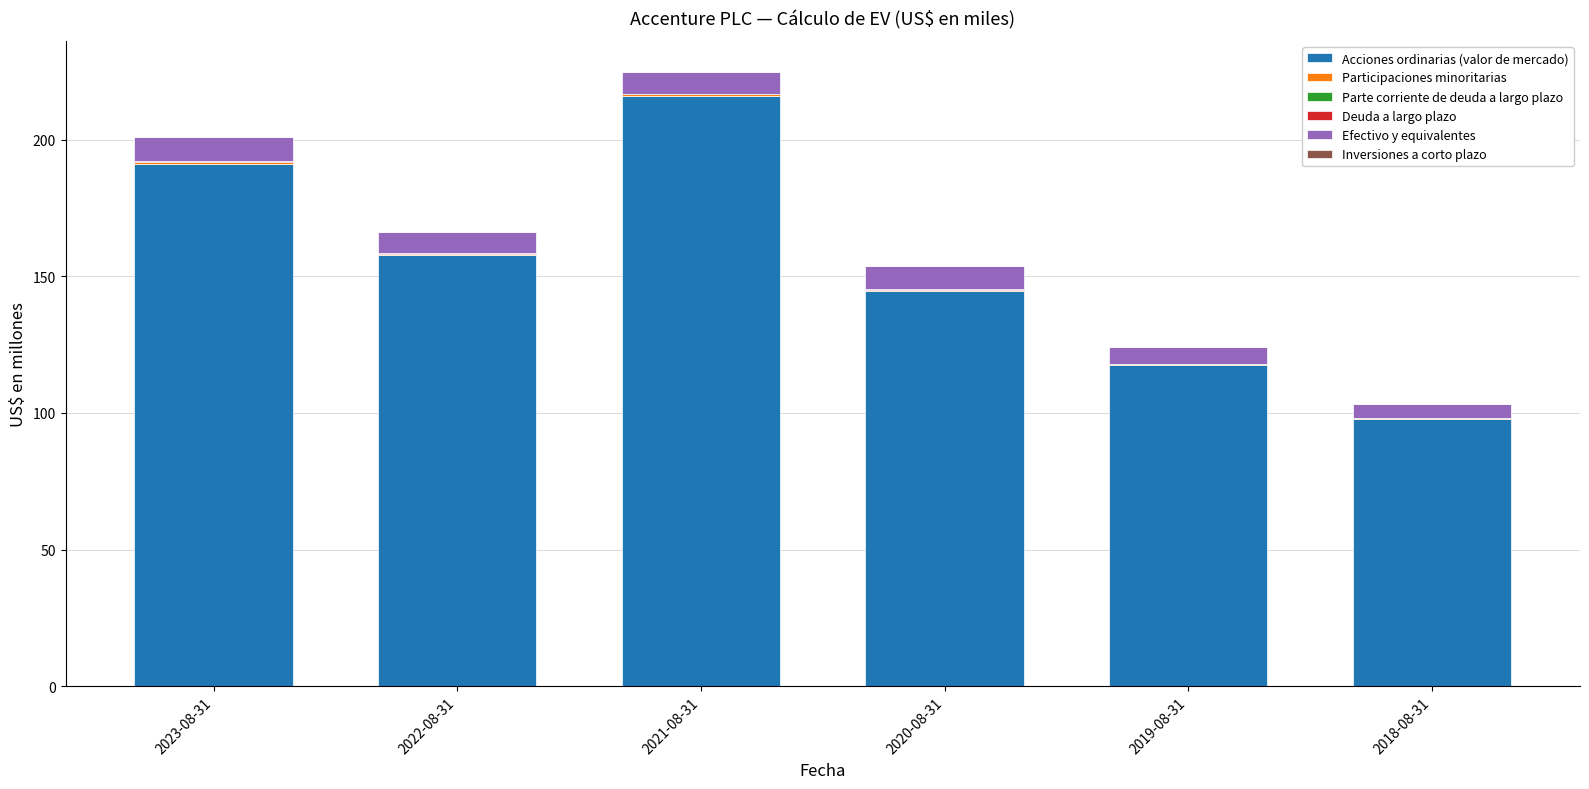

Is it true that Acciones ordinarias (valor de mercado) equals 23.5 at 2018-08-31?

False